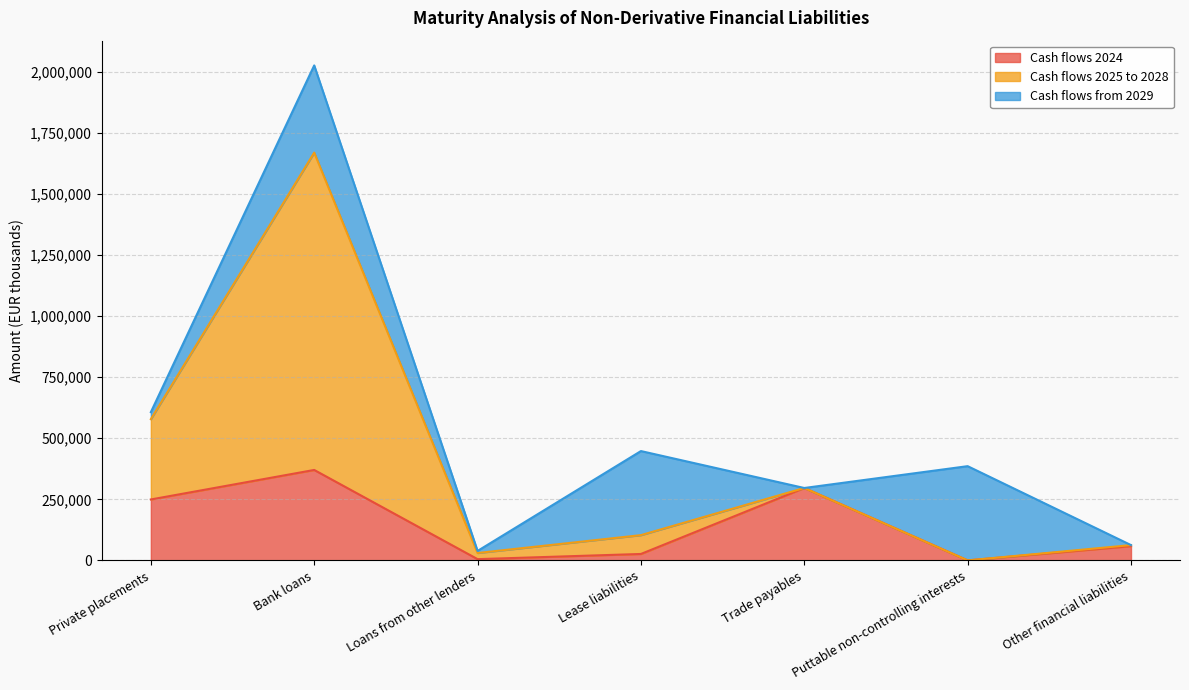

Which category has the highest value in the Cash flows 2024 series?

Bank loans